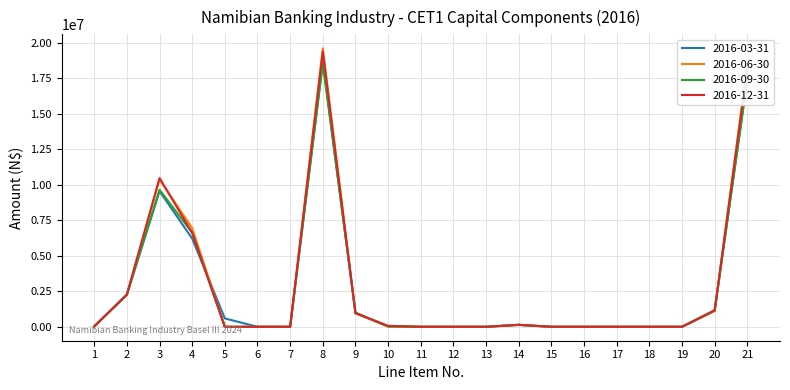

Which series changed the most between 1 and 8?

2016-06-30